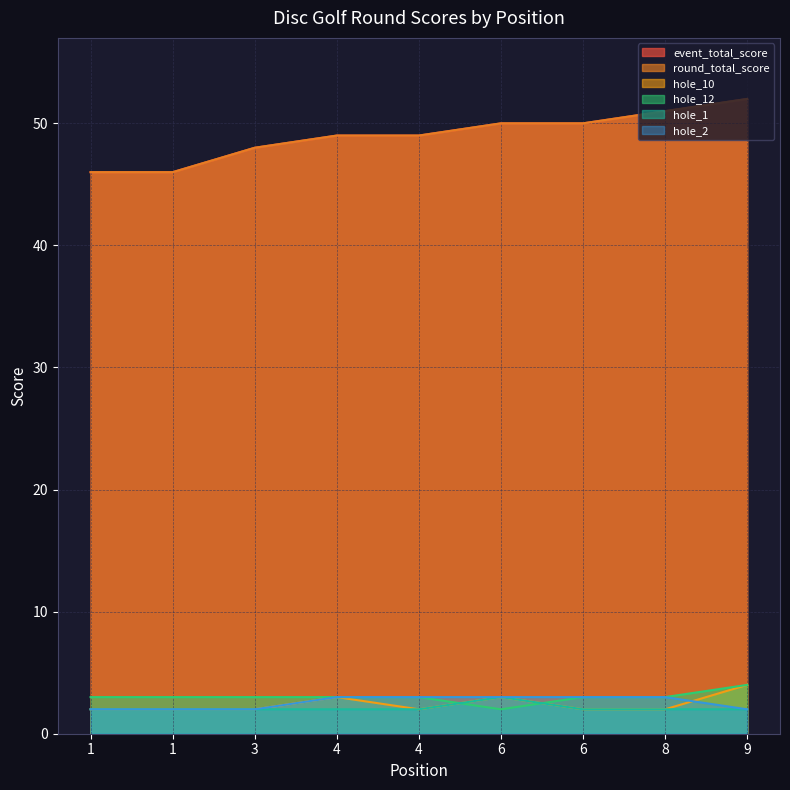

What is the total value across all series at 6?

111